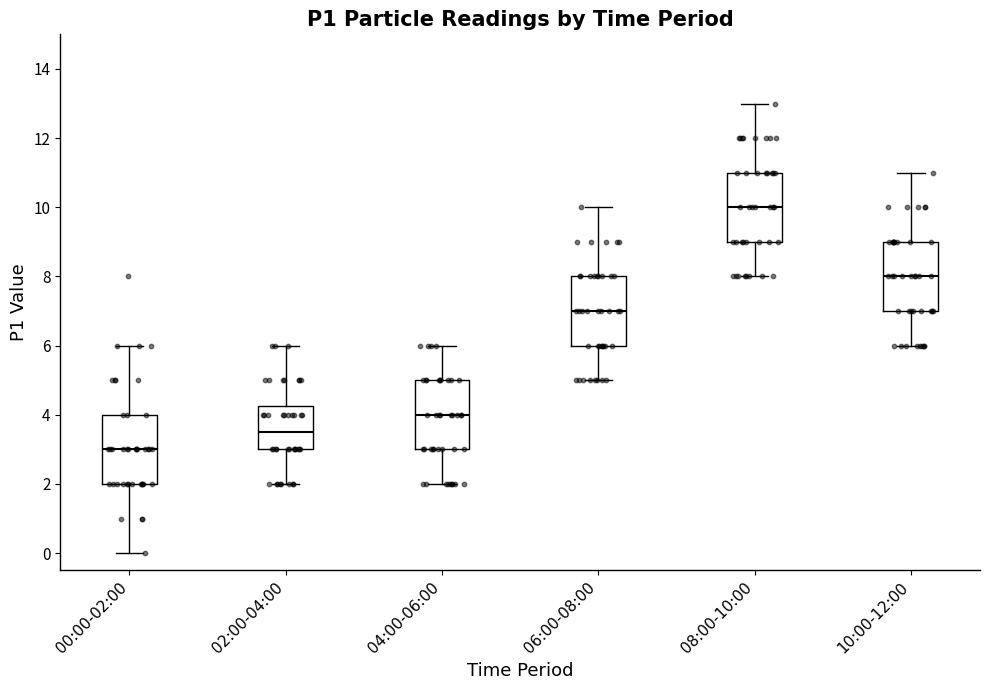

Reading left to right, read every box against the y-axis: the position of its median line, the range the box covers, and the ends of its whiskers. The values are not printed on the chart, so give them approximately, as read against the axis.

00:00-02:00: median 3.0, box 2.0 to 4.0, whiskers 0.0 to 6.0
02:00-04:00: median 3.6, box 3.0 to 4.2, whiskers 2.0 to 6.0
04:00-06:00: median 4.0, box 3.0 to 5.0, whiskers 2.0 to 6.0
06:00-08:00: median 7.0, box 6.0 to 8.0, whiskers 5.0 to 10.0
08:00-10:00: median 10.0, box 9.0 to 11.0, whiskers 8.0 to 13.0
10:00-12:00: median 8.0, box 7.0 to 9.0, whiskers 6.0 to 11.0